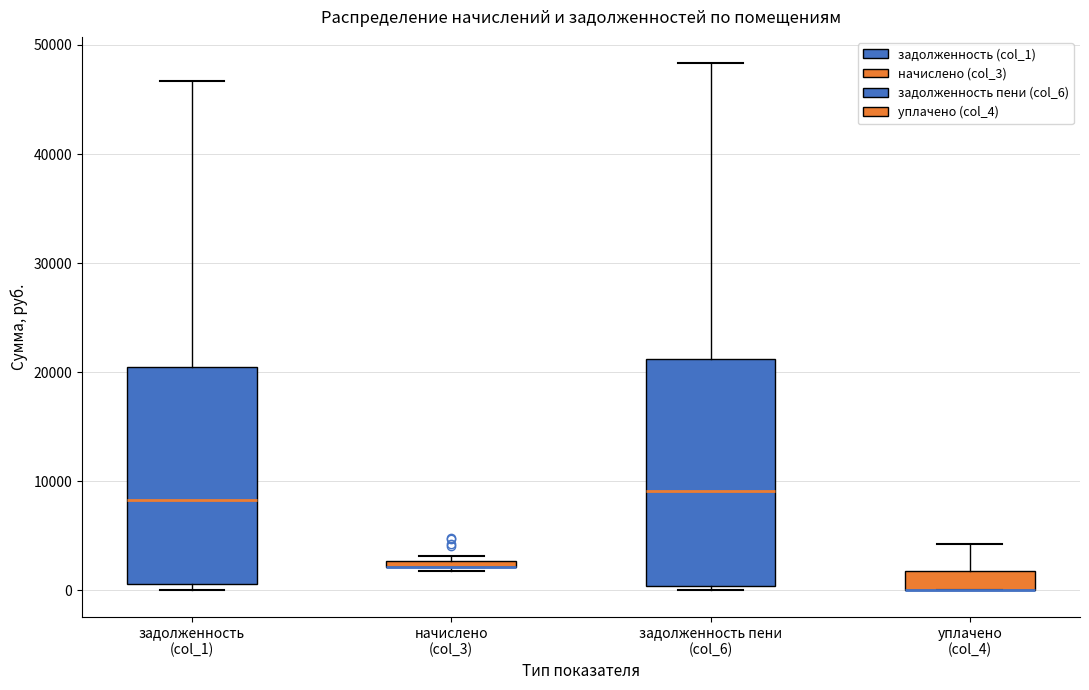

Where is the upper edge of the box for задолженность (col_1) on the y-axis? The values are not printed on the chart, so give them approximately, as read against the axis.

20000